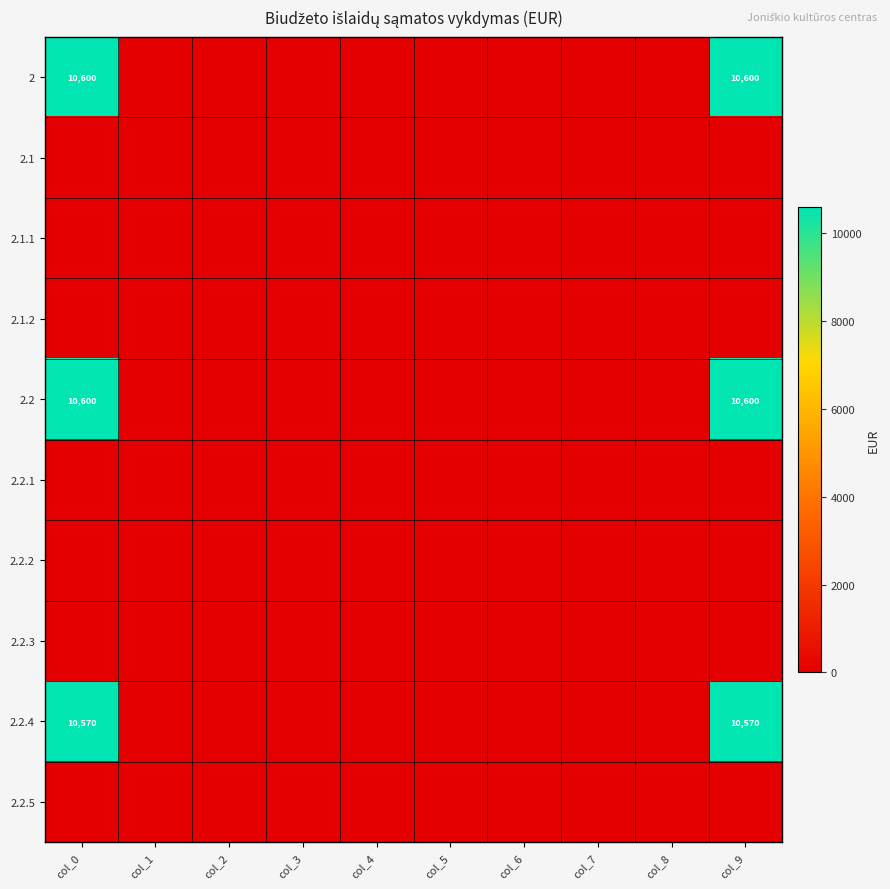

True or false: 2 has a value of 14531 at col_0.

False